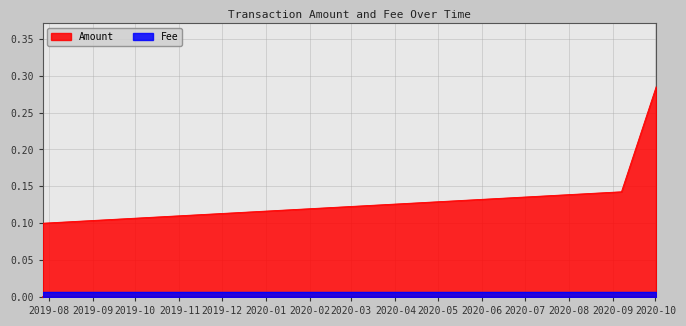

Rank the categories by value from lowest to highest.

2019-07-27 15:47:13, 2019-07-27 15:54:44, 2020-09-07 02:05:33, 2020-10-01 13:12:08